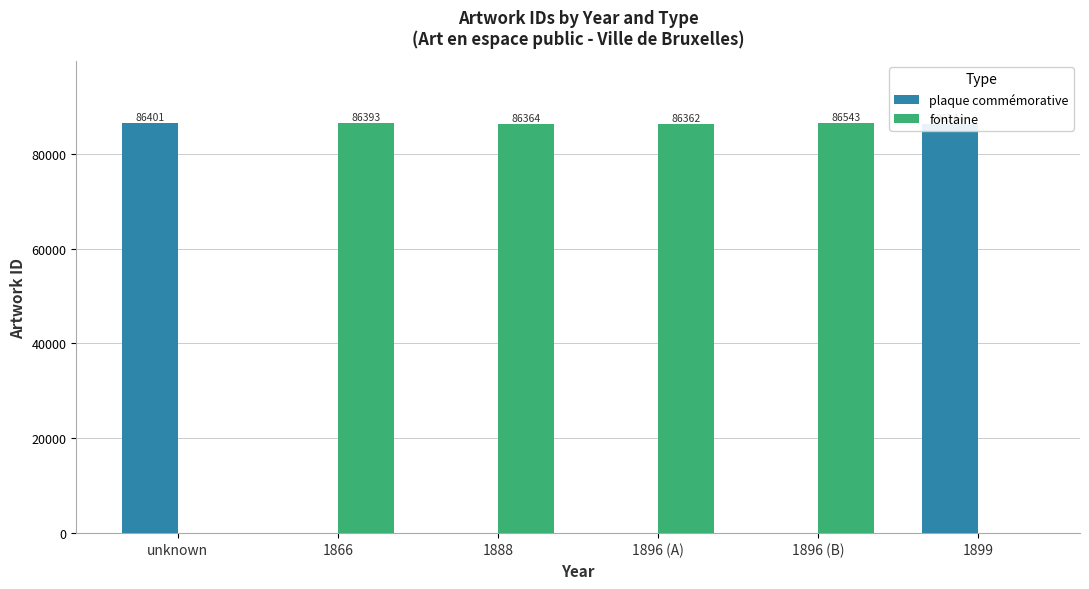

Which series has the widest spread of values?

fontaine